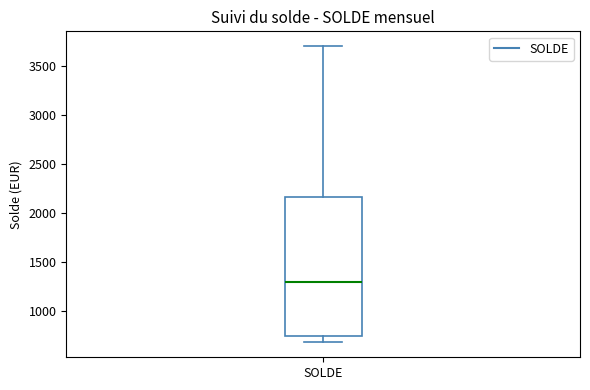

Where does the median line of the box for SOLDE sit on the y-axis? The values are not printed on the chart, so give them approximately, as read against the axis.

1300